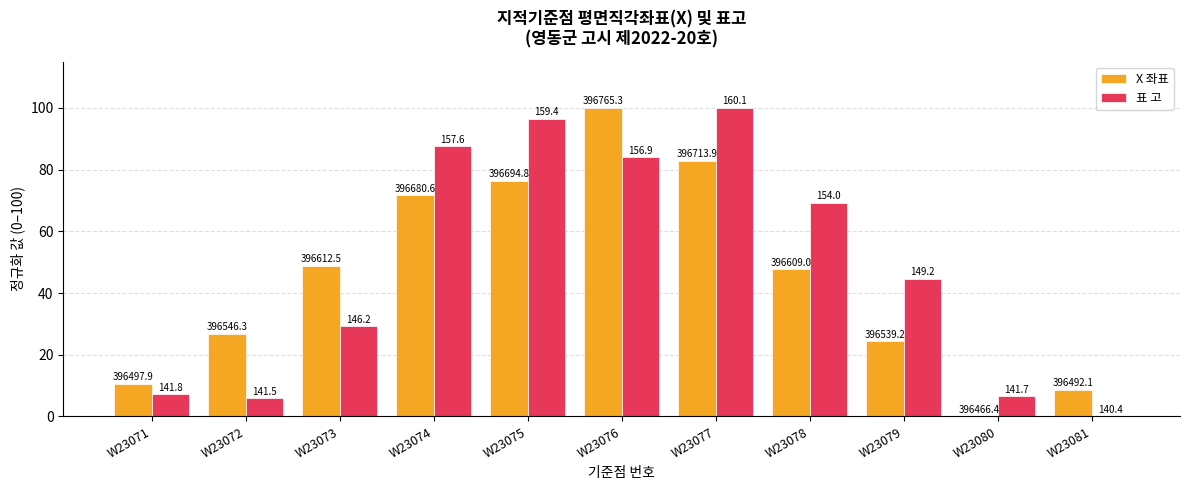

Which series has the widest spread of values?

X 좌표